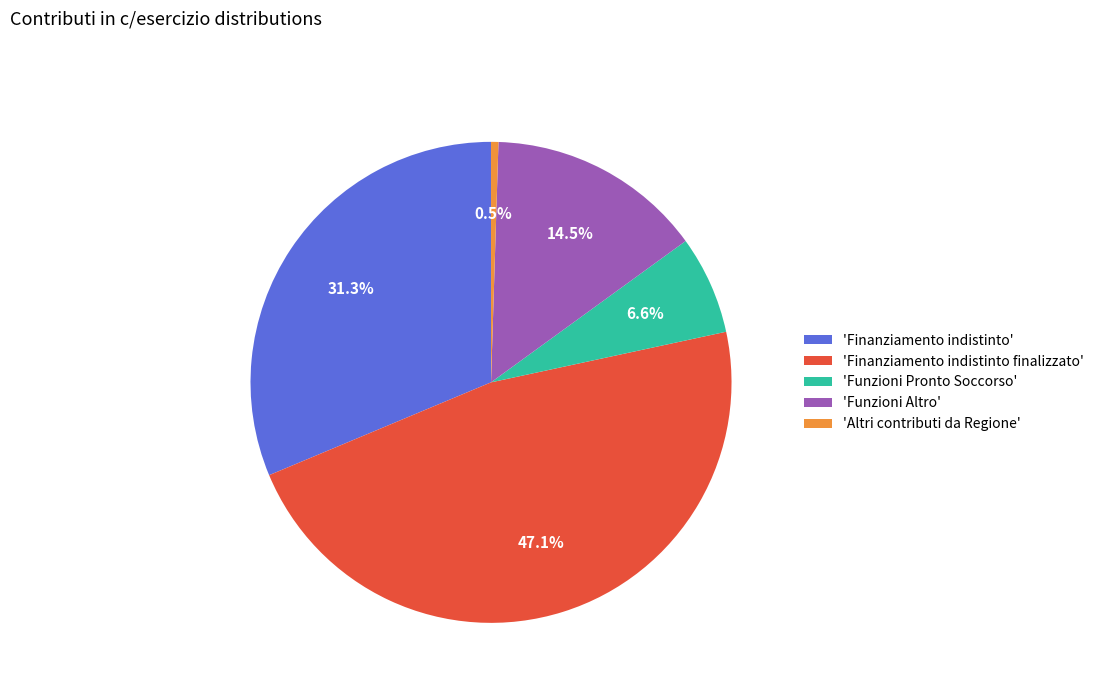

Is 'Funzioni Altro' the majority of the pie?

No